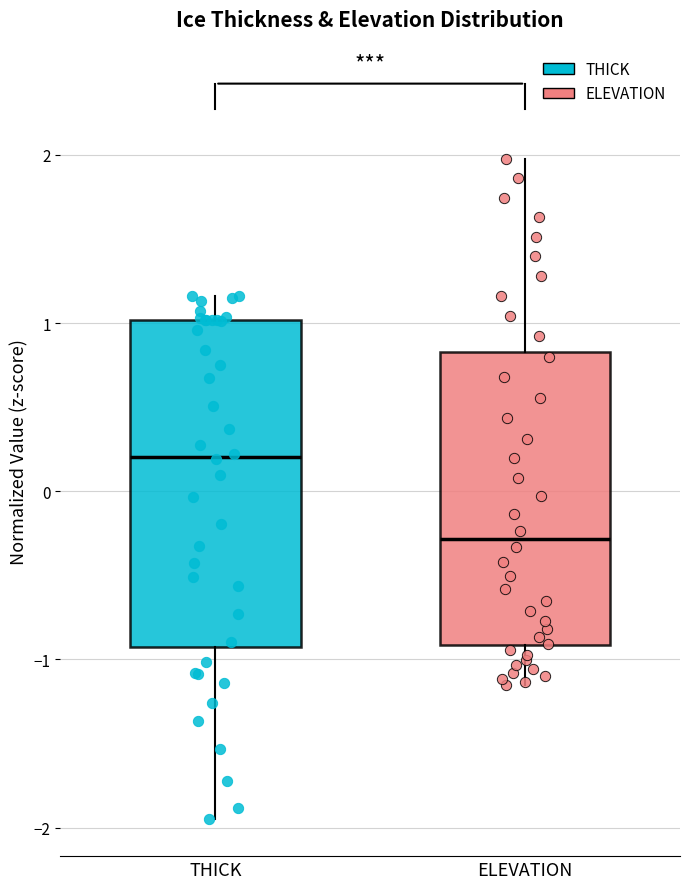

Reading left to right, read every box against the y-axis: the position of its median line, the range the box covers, and the ends of its whiskers. The values are not printed on the chart, so give them approximately, as read against the axis.

THICK: median 0.2, box -0.9 to 1.0, whiskers -2.0 to 1.2
ELEVATION: median -0.3, box -0.9 to 0.8, whiskers -1.2 to 2.0